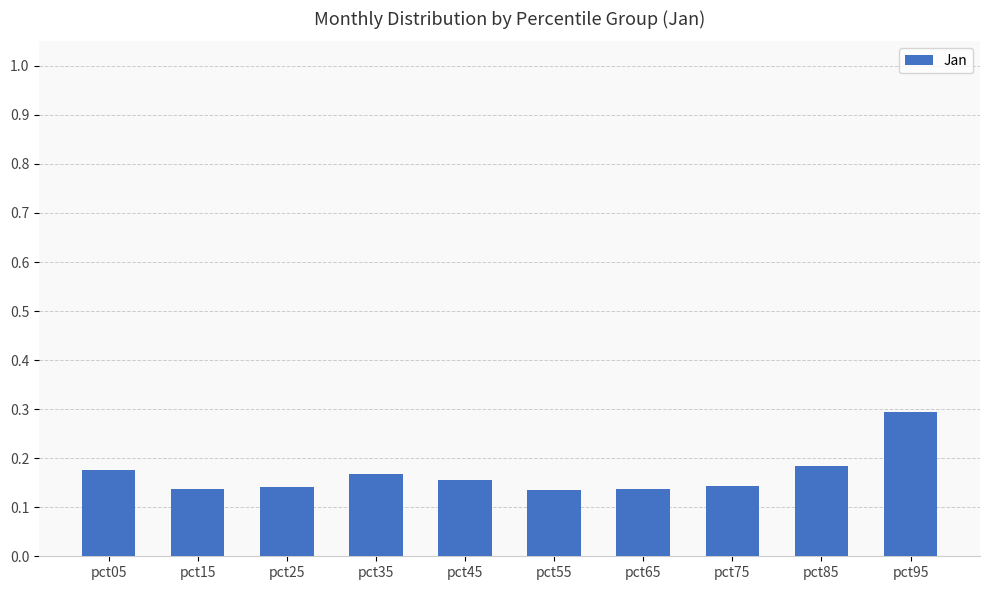

Which has a higher value, pct05 or pct55?

pct05